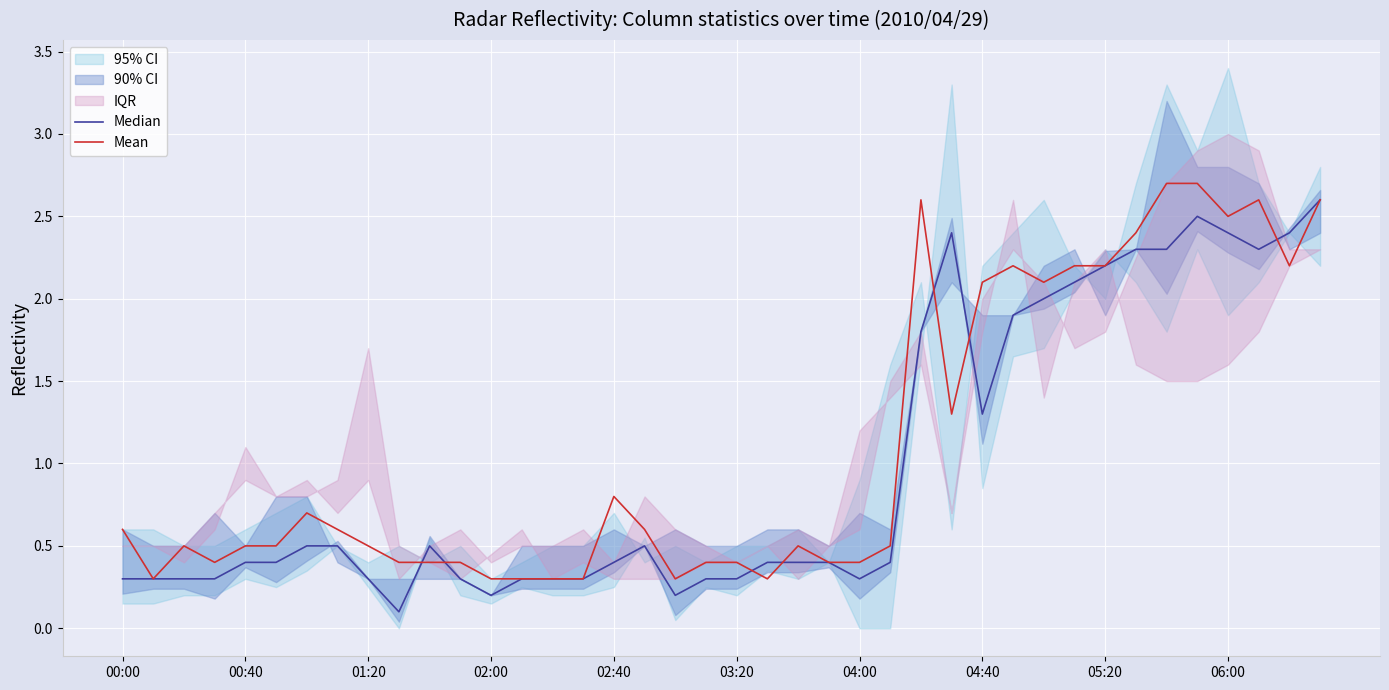

The Mean series shows 2.2 at 05:20. True or false?

True